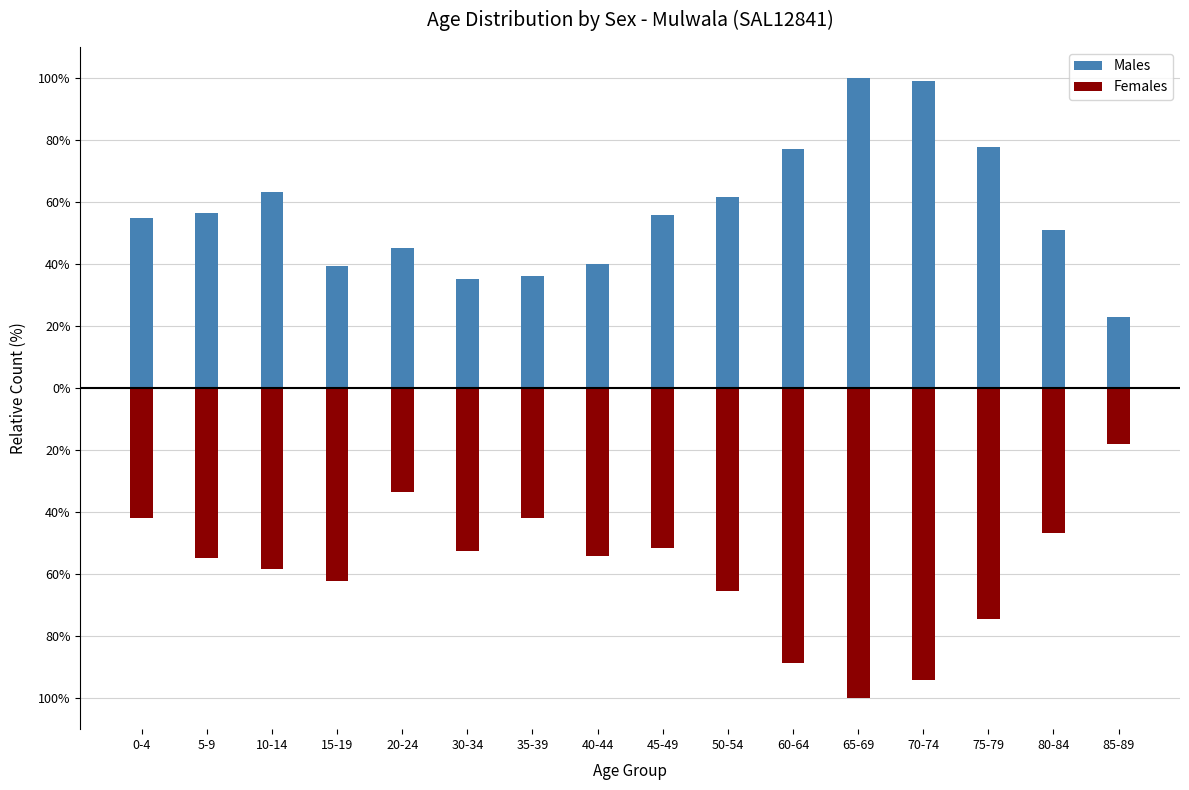

Reading right to left, transcribe all the data shown in this chart.

Males: 23.0	50.8	77.9	99.2	100.0	77.0	61.5	55.7	40.2	36.1	35.2	45.1	39.3	63.1	56.6	54.9
Females: -18.0	-46.7	-74.6	-94.3	-100.0	-88.5	-65.6	-51.6	-54.1	-41.8	-52.5	-33.6	-62.3	-58.2	-54.9	-41.8